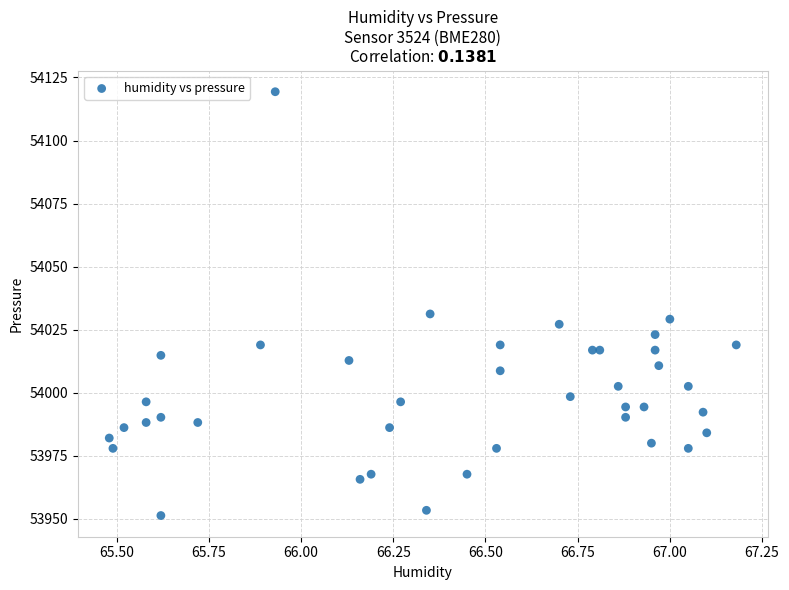

What is the range of Y values (max minus min)?

168.0